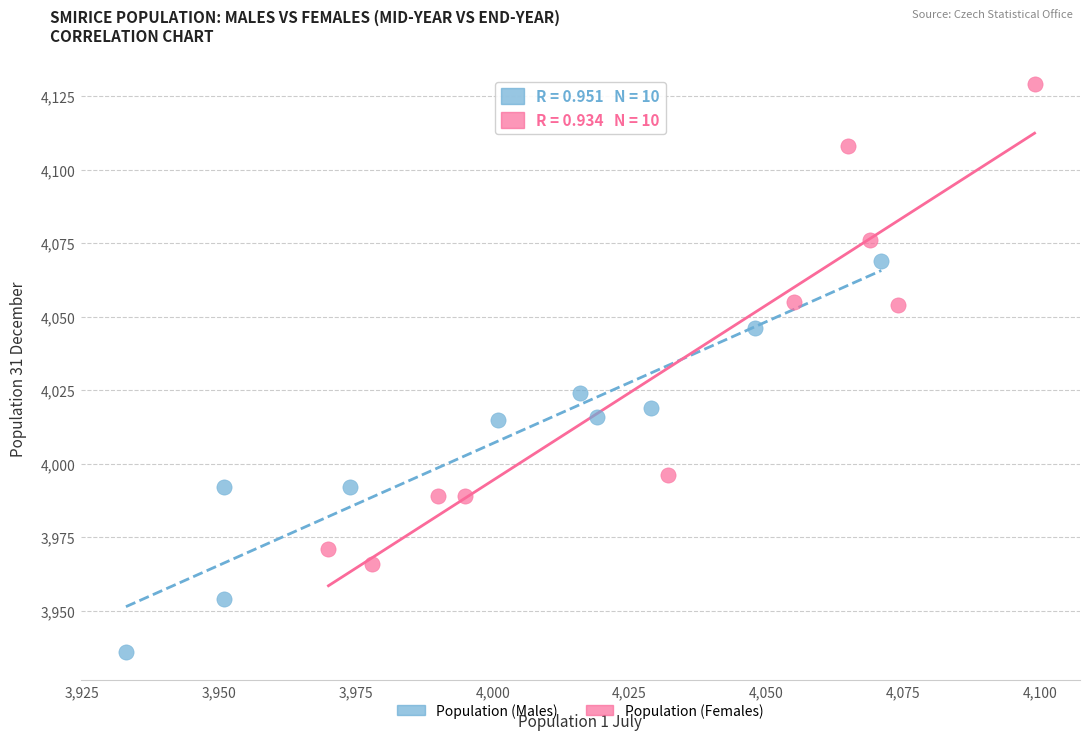

Which series reaches the minimum Y coordinate?

Population (Males)